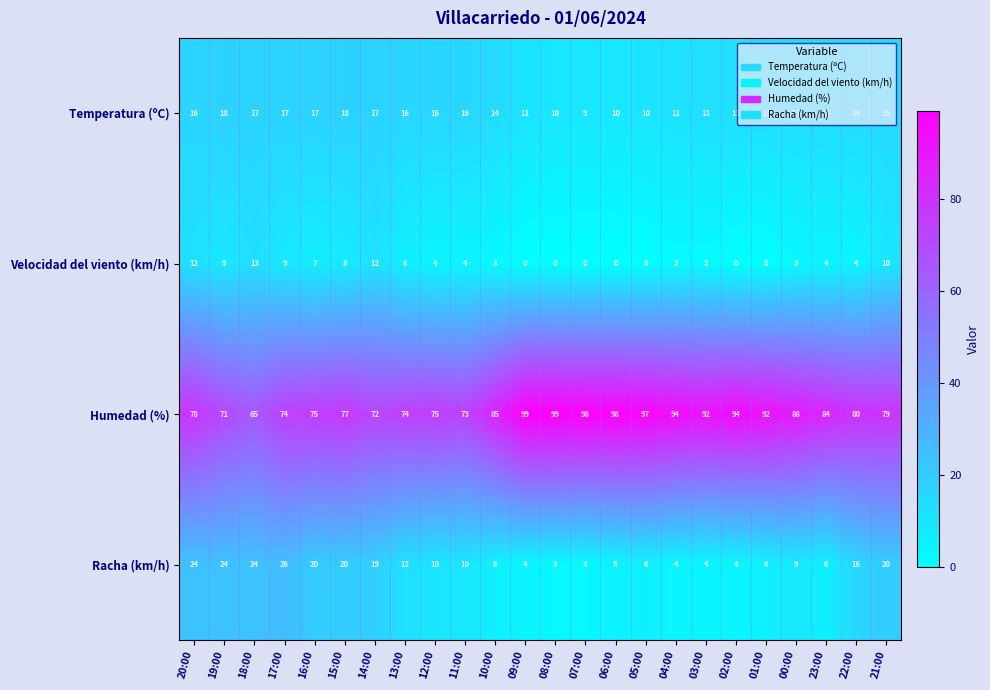

What is the highest value of the Humedad (%) series?

99